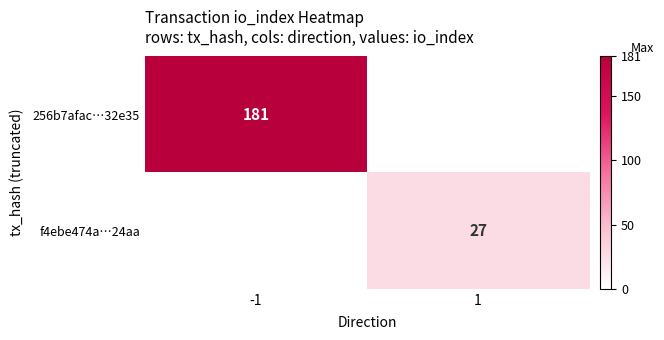

At which category does the chart reach its minimum across all series?

1